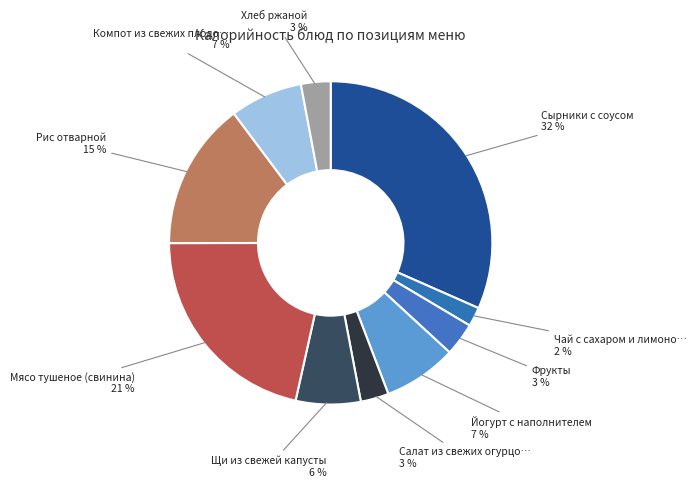

To the nearest percent, what is the difference between the largest and smallest slice percentages?

30%